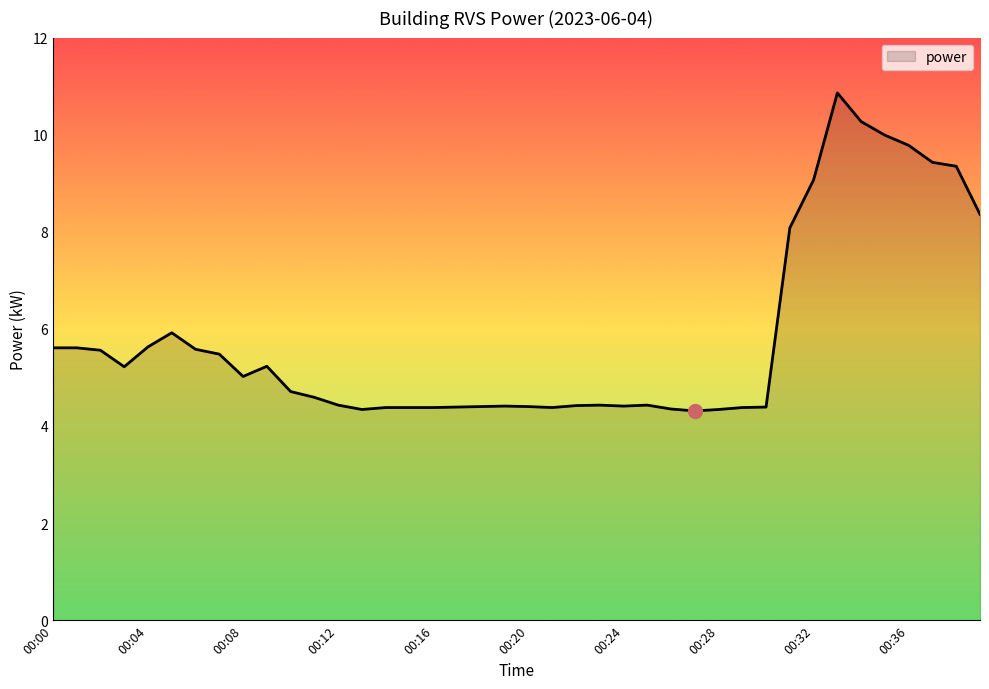

What is the average value?

5.8